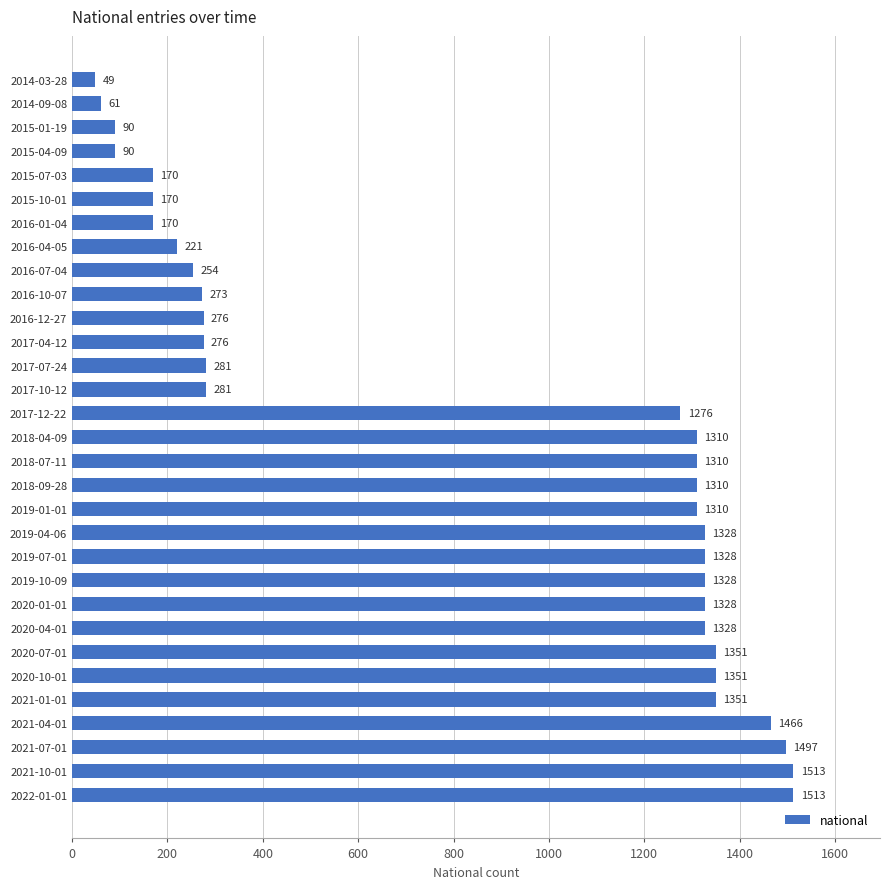

The value at 2016-07-04 is 333. True or false?

False